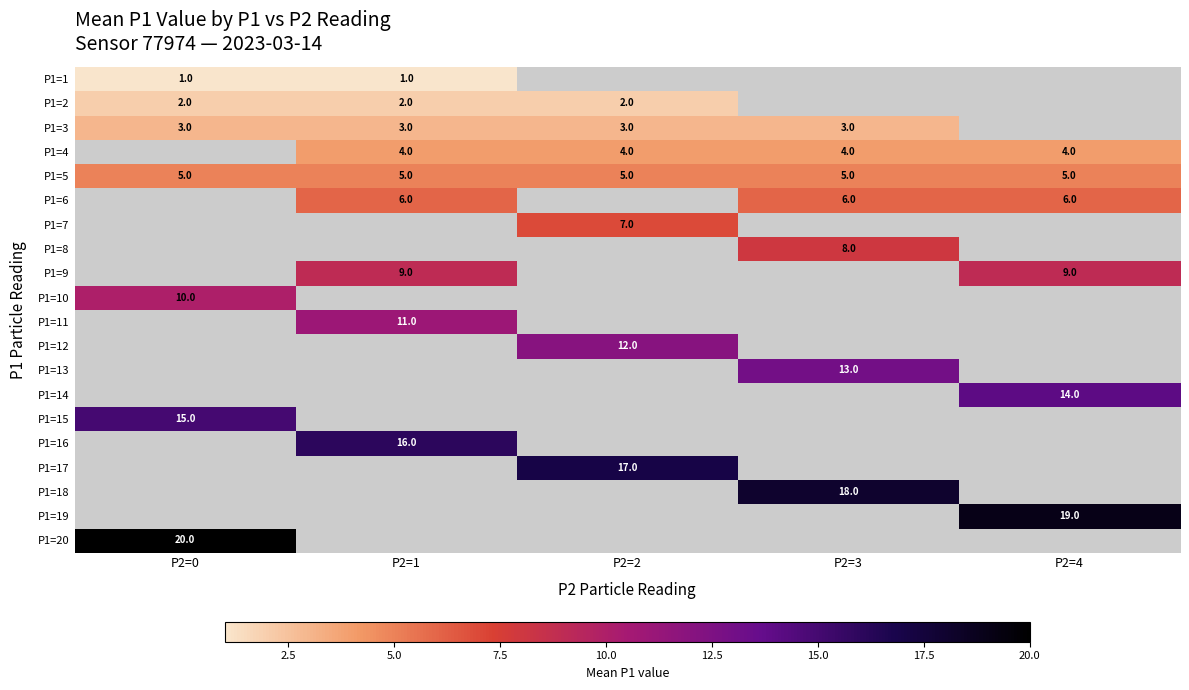

Is it true that P1=5 equals 5 at P2=1?

True